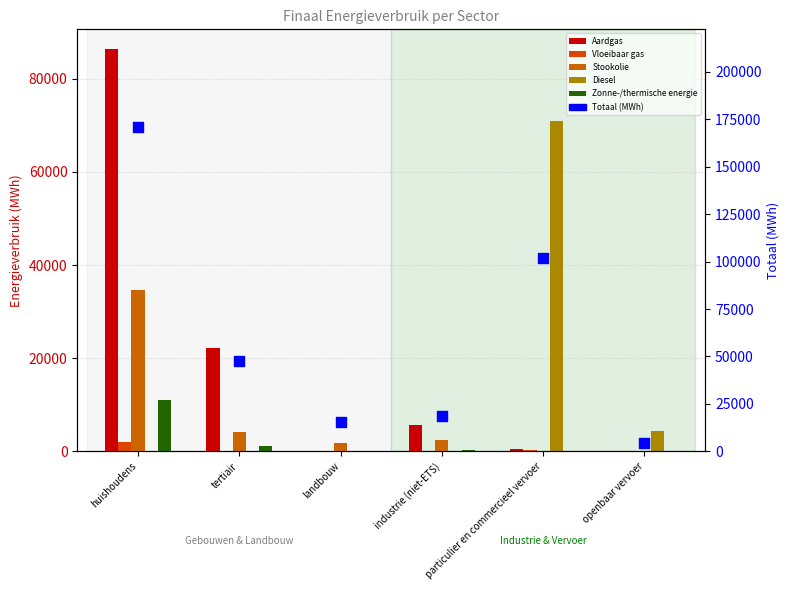

Which series has the widest spread of Y values?

Totaal (MWh)